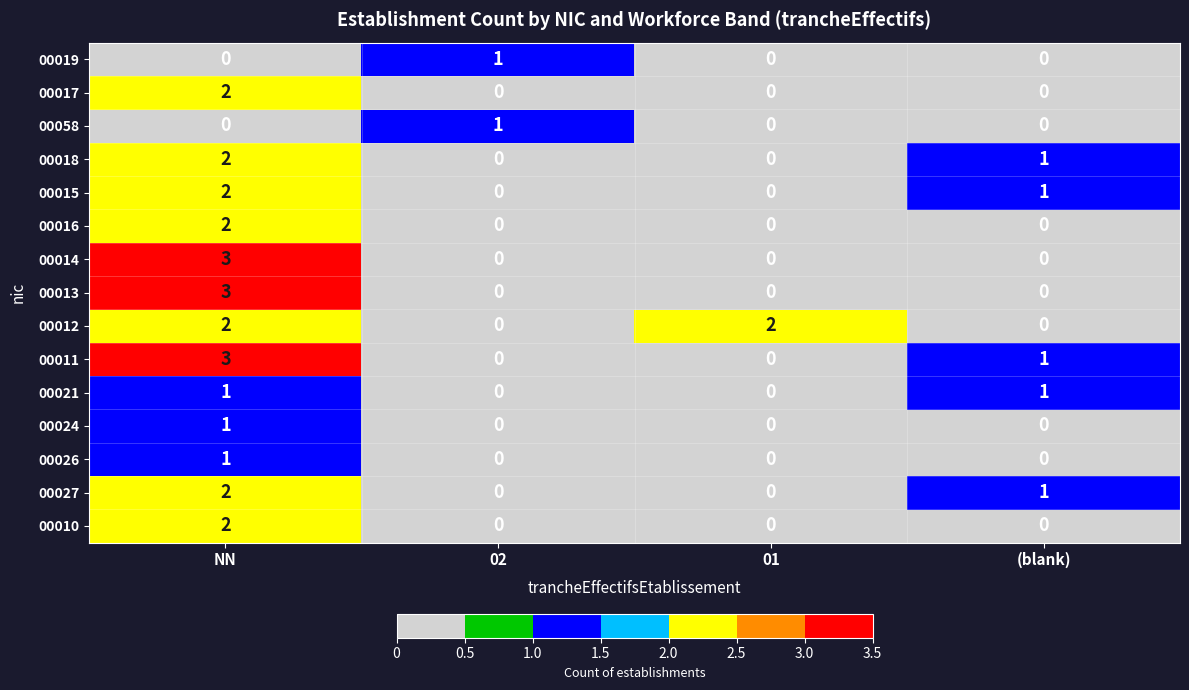

The value of 00011 at 01 is 0. True or false?

True